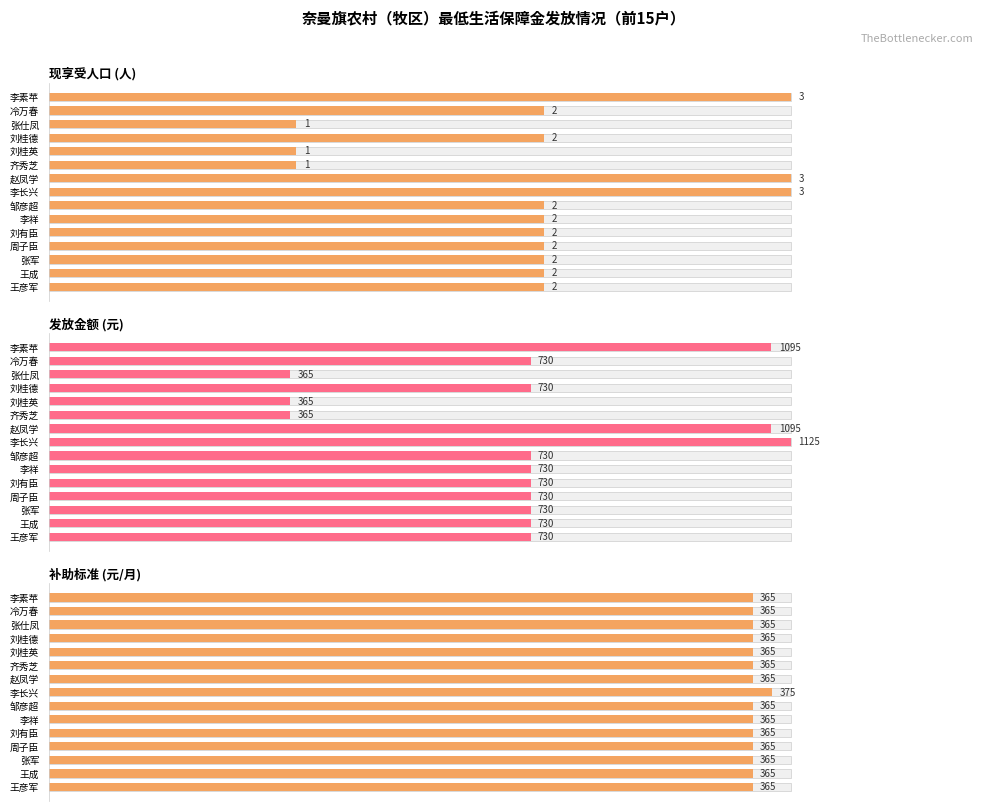

What are all the series names shown in the legend?

现享受人口 (人), 发放金额 (元), 补助标准 (元/月)